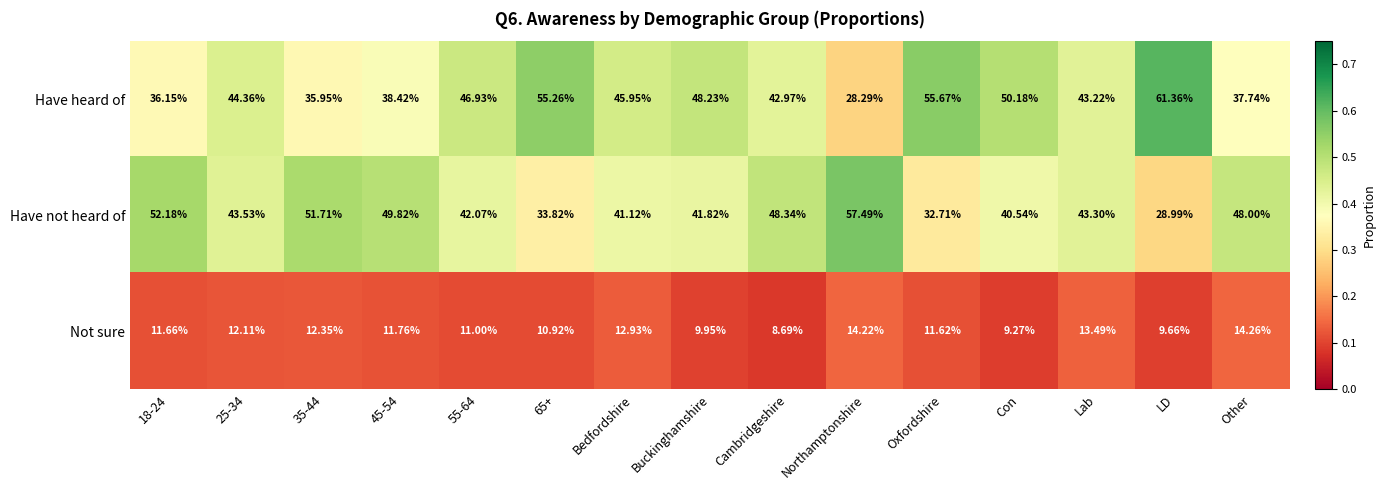

Between 35-44 and 55-64, which series saw the biggest shift?

Have heard of